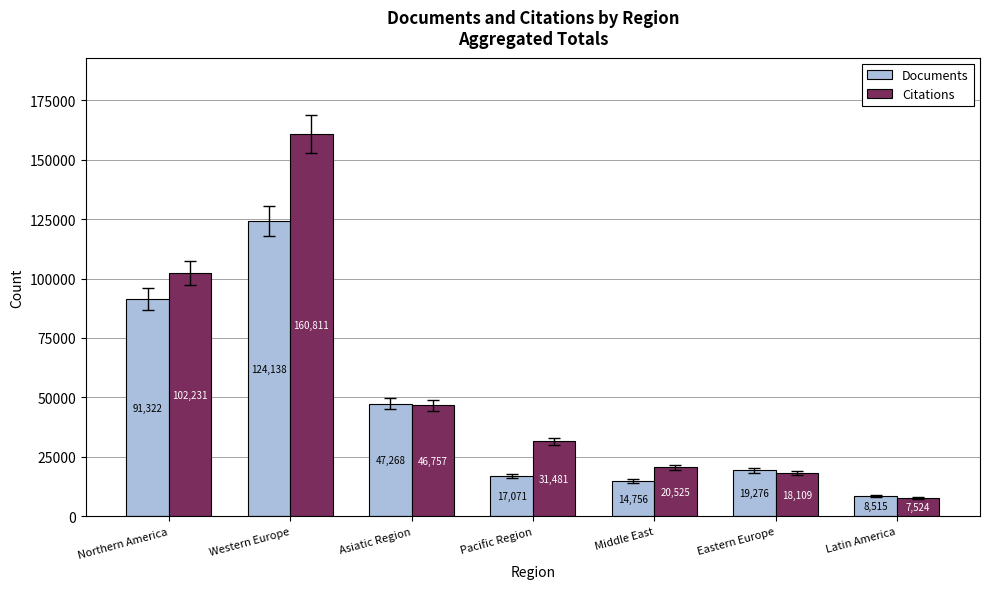

What is the maximum value shown in the chart?

160811